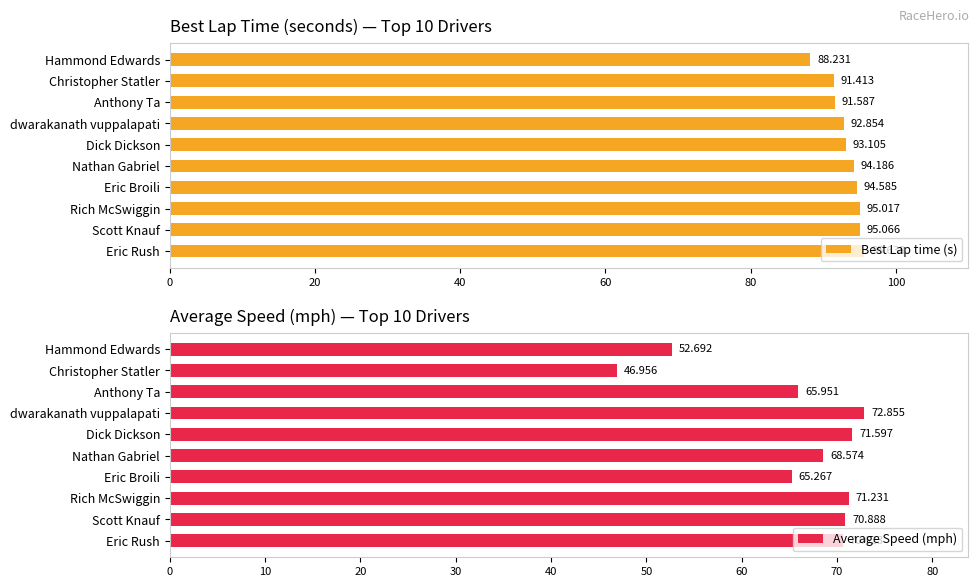

The Best Lap time (s) series shows 26.5 at Eric Rush. True or false?

False